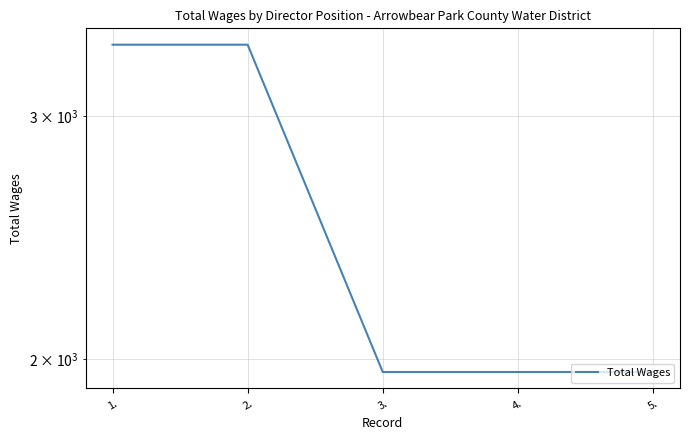

At which category does the chart reach its peak across all series?

1.